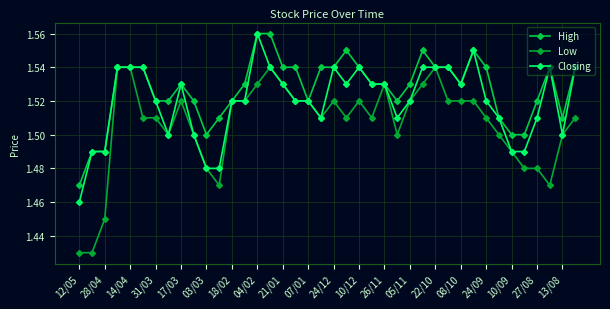

What is the minimum value shown in the chart?

1.4